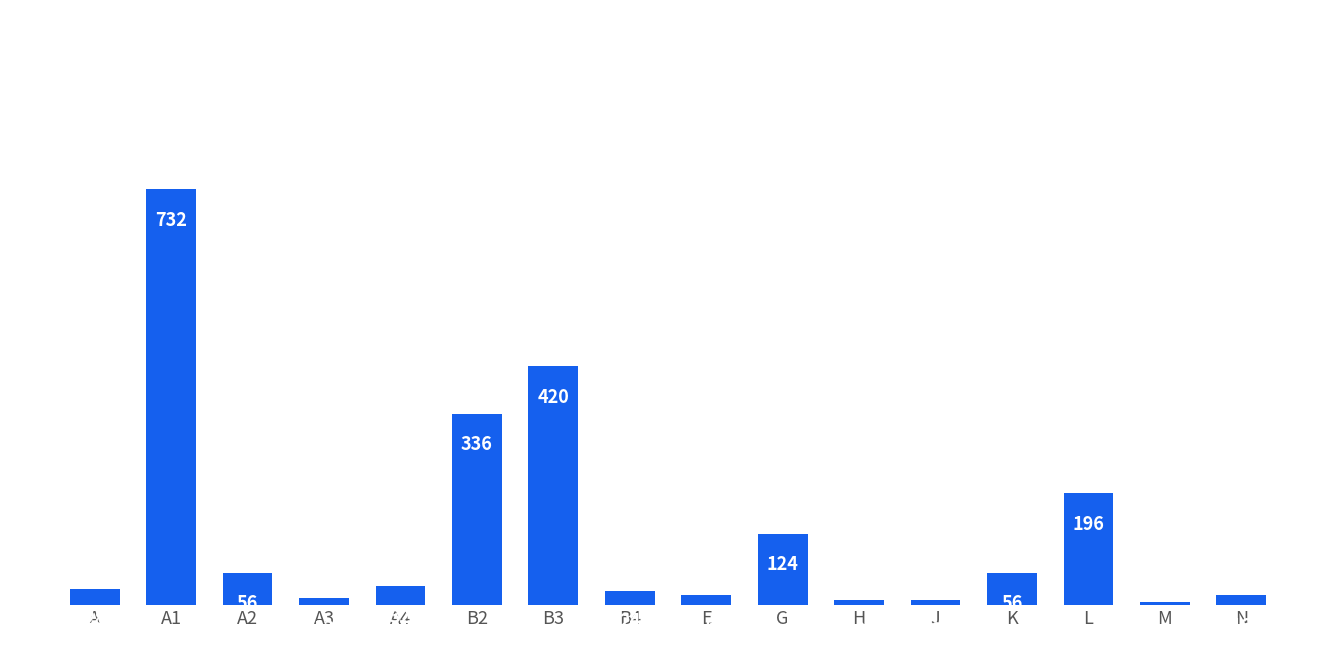

What is the change in value from B4 to E?

-8